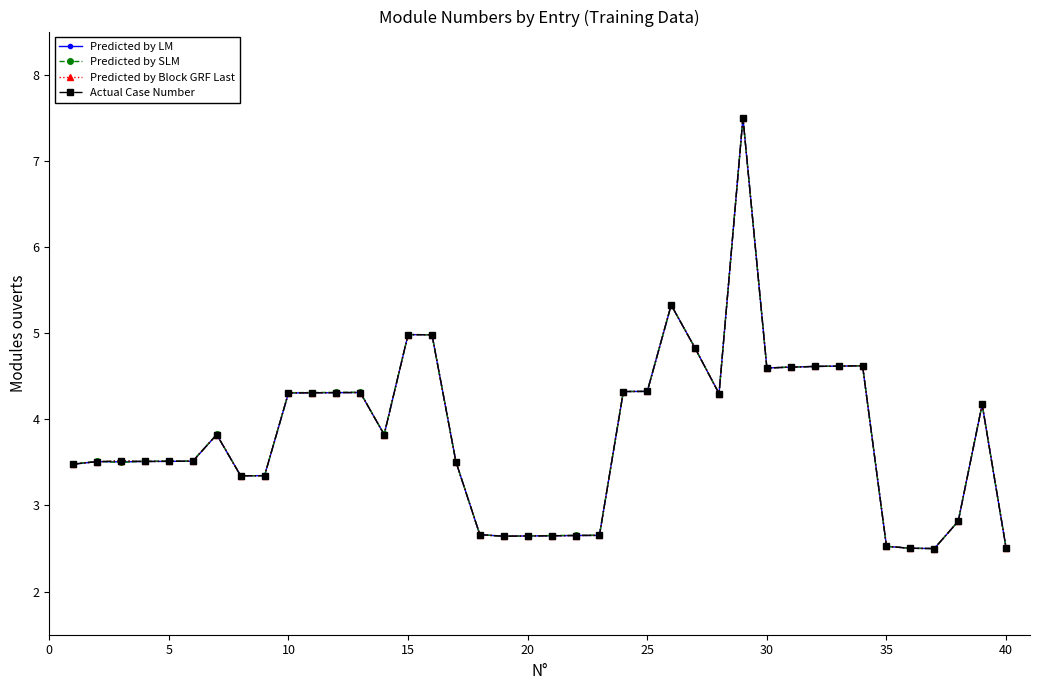

What are all the series names shown in the legend?

Predicted by LM, Predicted by SLM, Predicted by Block GRF Last, Actual Case Number